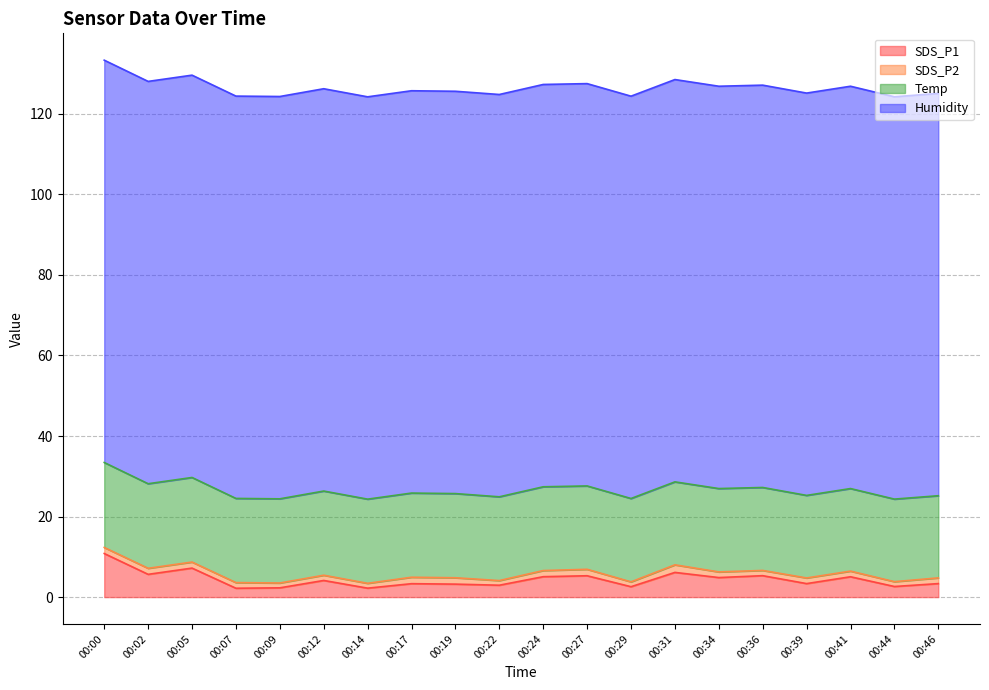

Where is SDS_P1 nearest to the value 6?

00:31